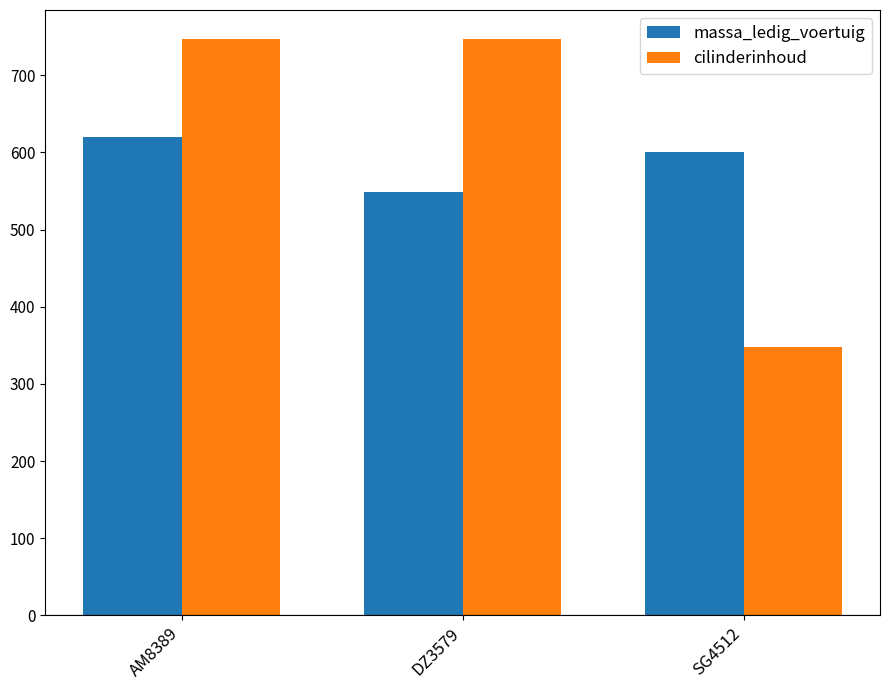

What is the difference between the highest and lowest values at DZ3579?

199